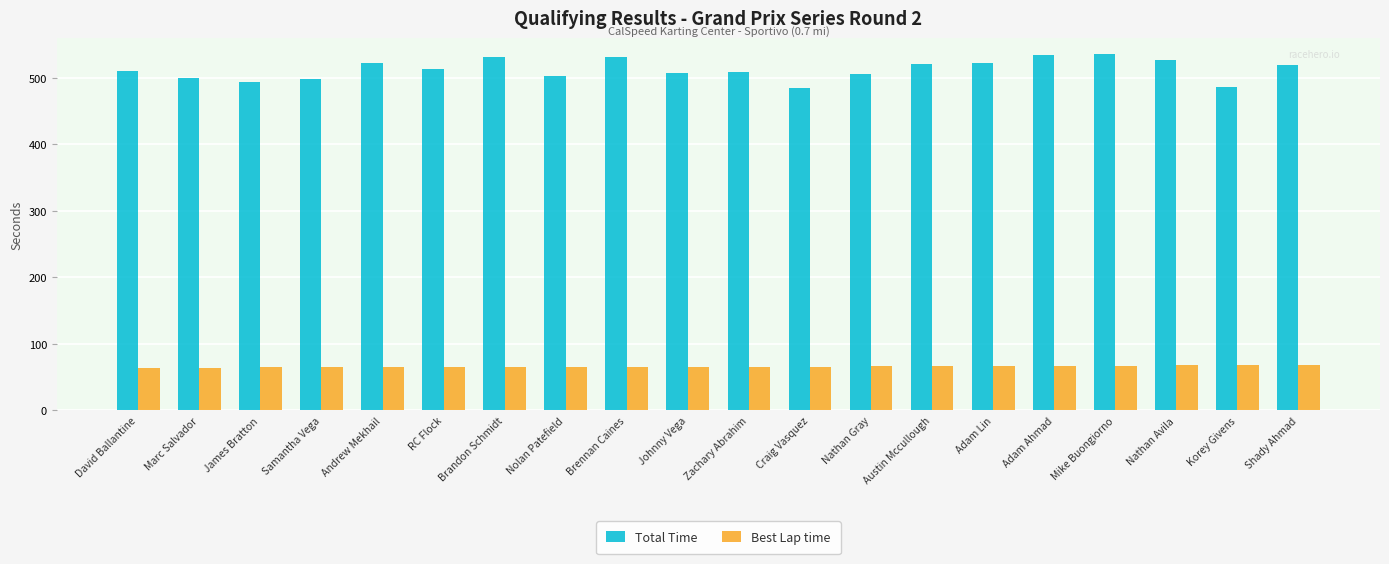

What is the highest value of the Best Lap time series?

68.1